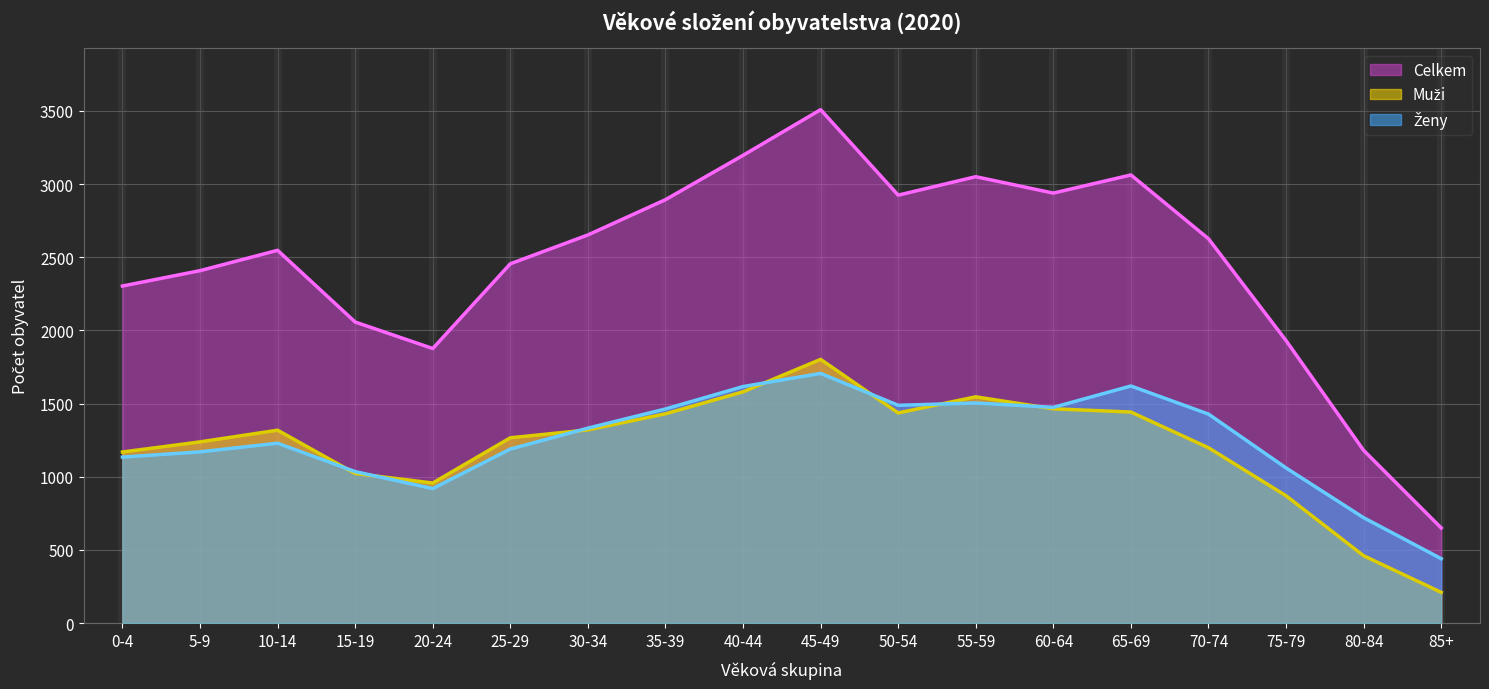

What is the label of the 10th point from the right?

40-44